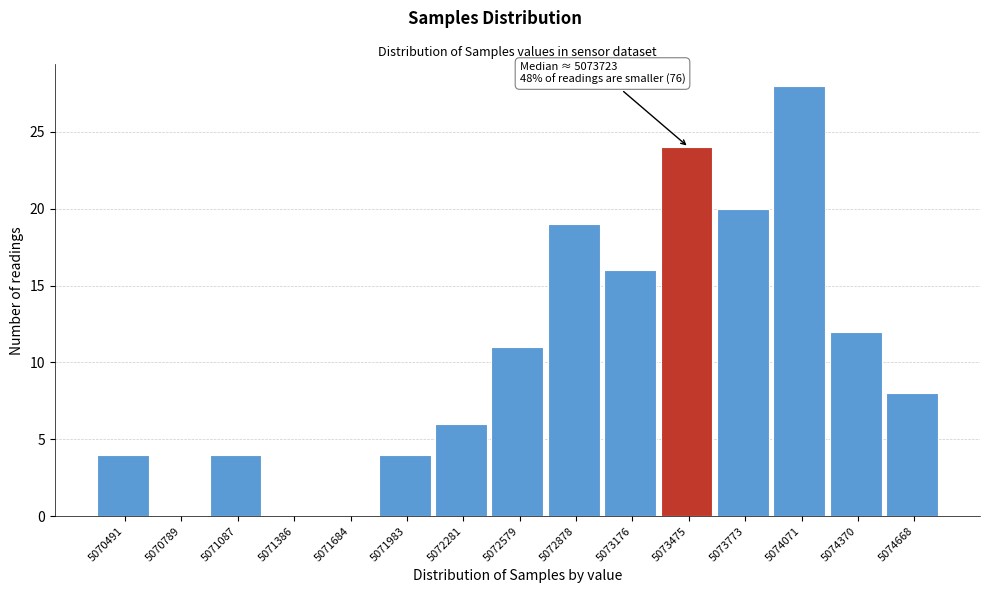

Reading left to right, extract all data points from this chart.

5070491=4	5070789=0	5071087=4	5071386=0	5071684=0	5071983=4	5072281=6	5072579=11	5072878=19	5073176=16	5073475=24	5073773=20	5074071=28	5074370=12	5074668=8